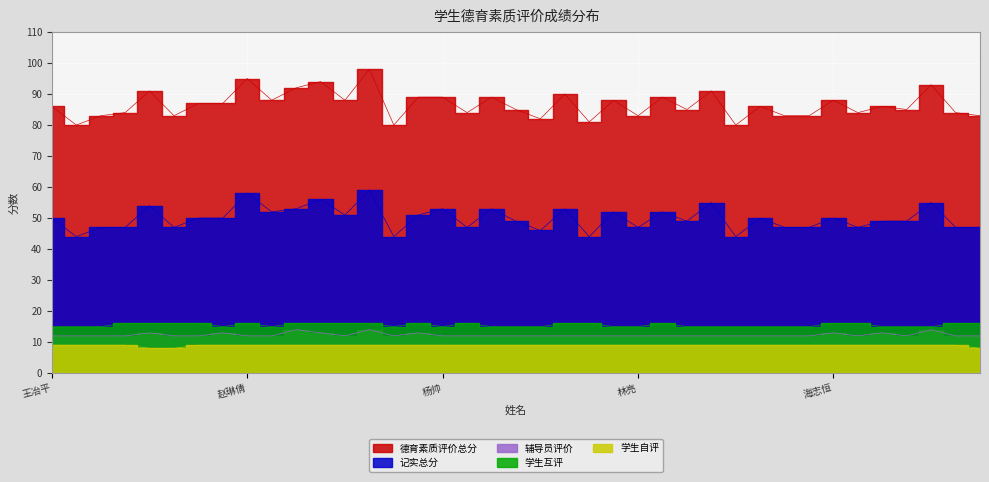

What are all the series names shown in the legend?

德育素质评价总分, 记实总分, 辅导员评价, 学生互评, 学生自评